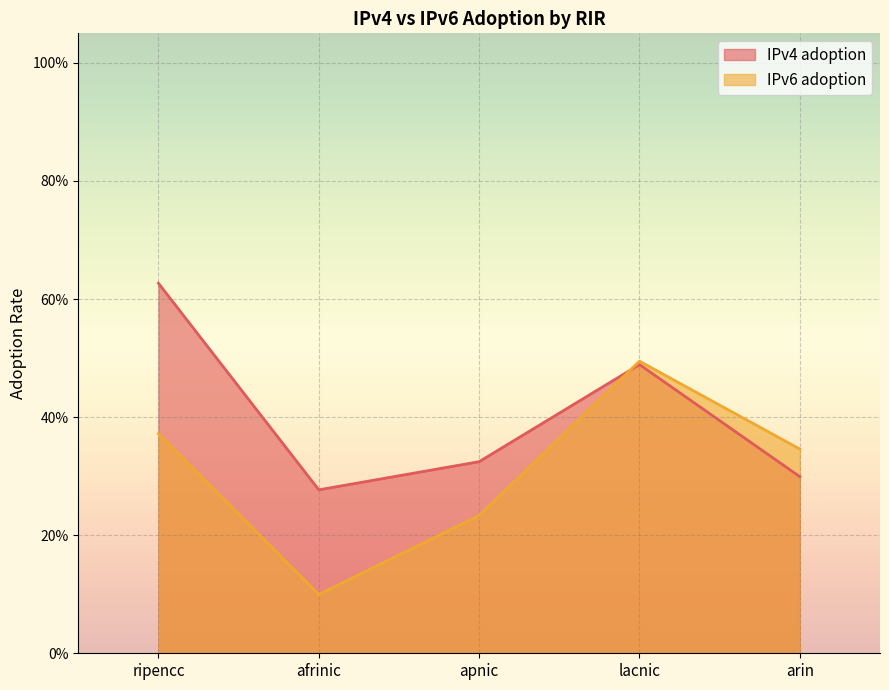

Is it true that IPv6 adoption equals 0.1 at afrinic?

False